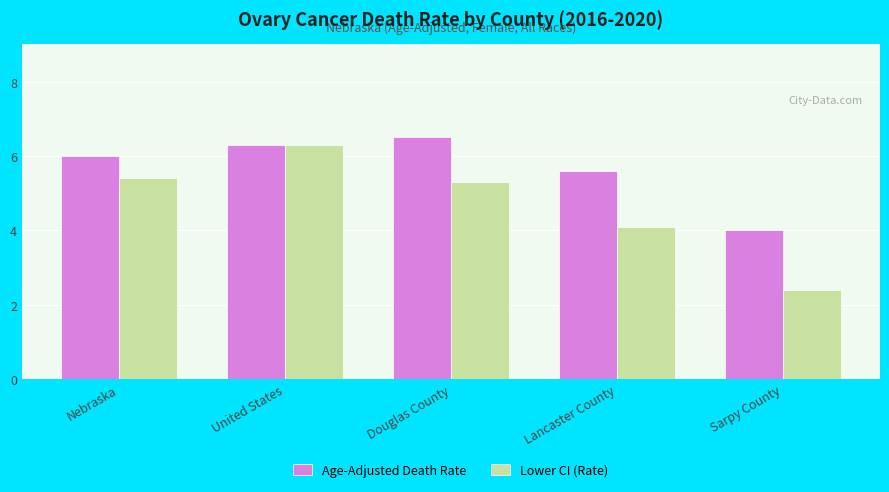

What is the greatest value displayed?

6.5